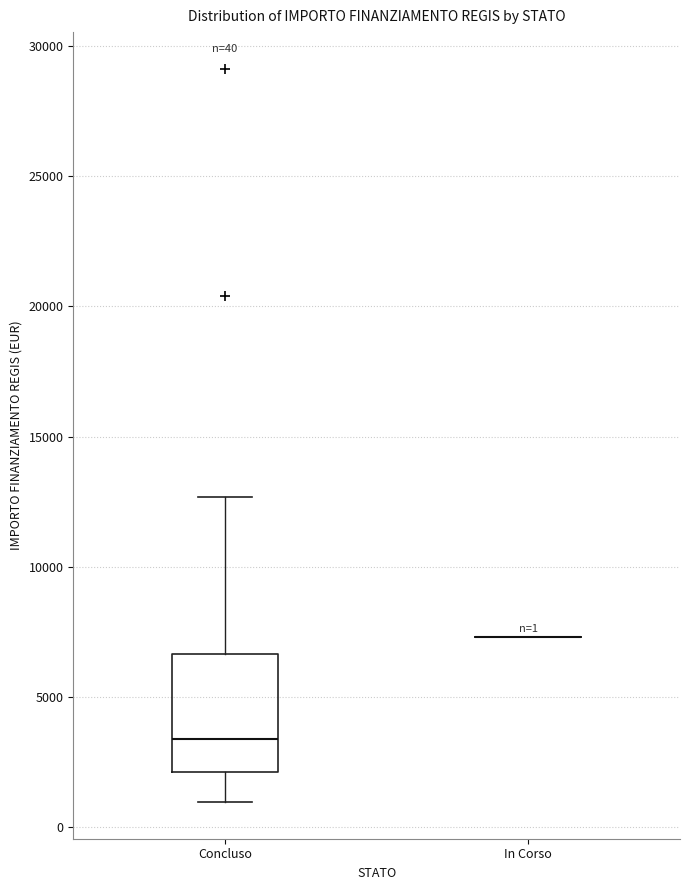

Which box is the tallest, from its lower edge to its upper edge?

Concluso